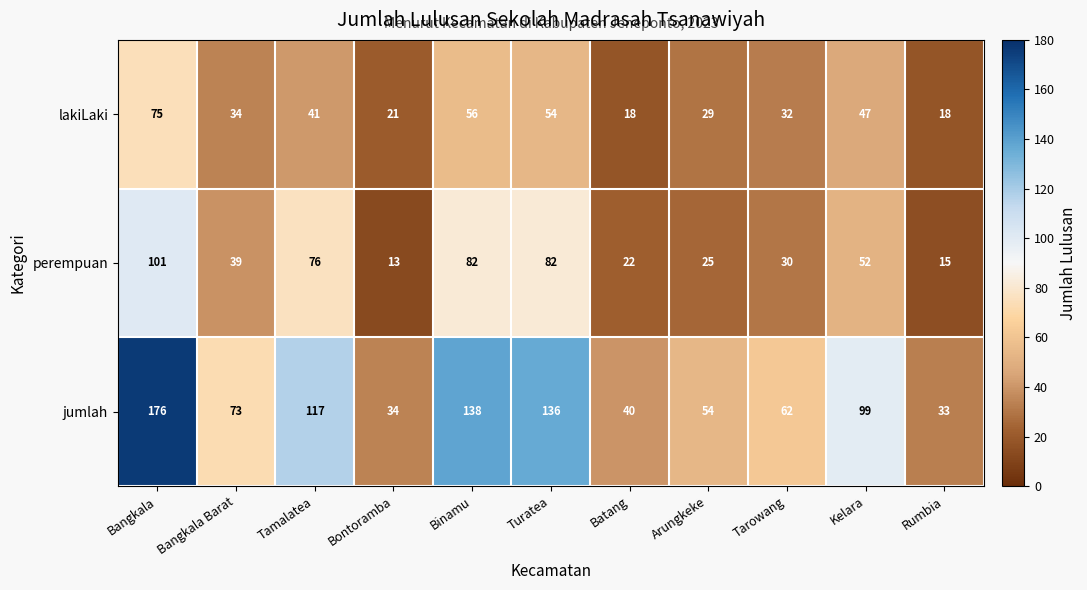

What is the difference between the highest and lowest values at Arungkeke?

29